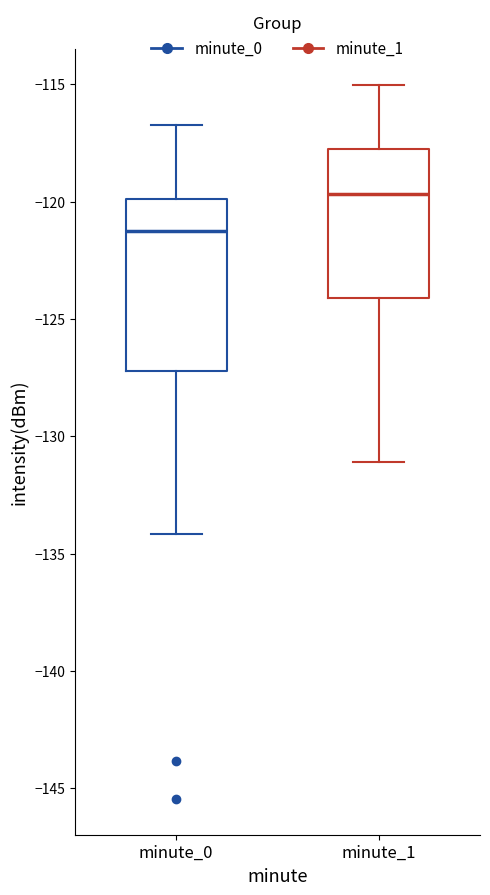

Reading left to right, transcribe this box plot: for each box, give where its median line is, the range the box spans, and where its two whiskers end, as read against the y-axis. The values are not printed on the chart, so give them approximately, as read against the axis.

minute_0: median -121.5, box -127.0 to -120.0, whiskers -134.0 to -116.5
minute_1: median -119.5, box -124.0 to -118.0, whiskers -131.0 to -115.0